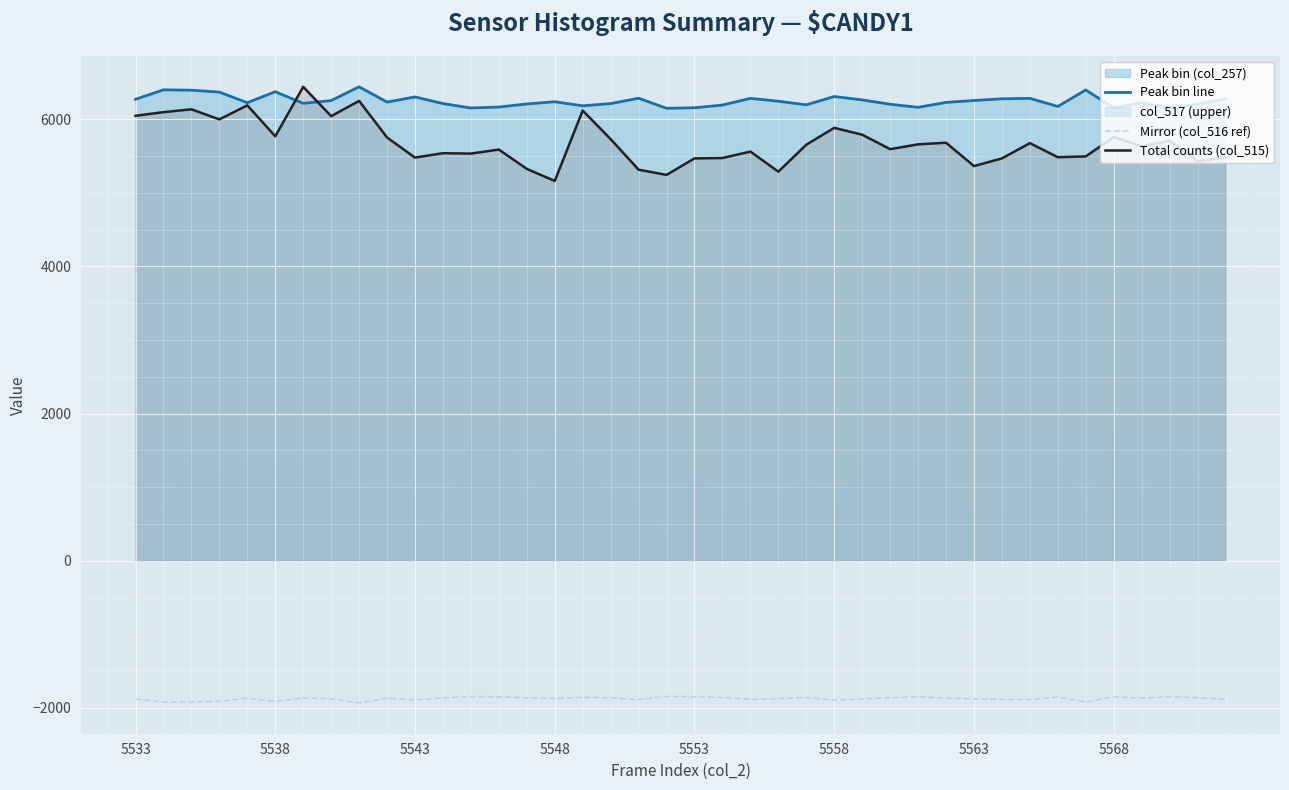

What is the average value of the Total counts (col_515) series?

5681.6